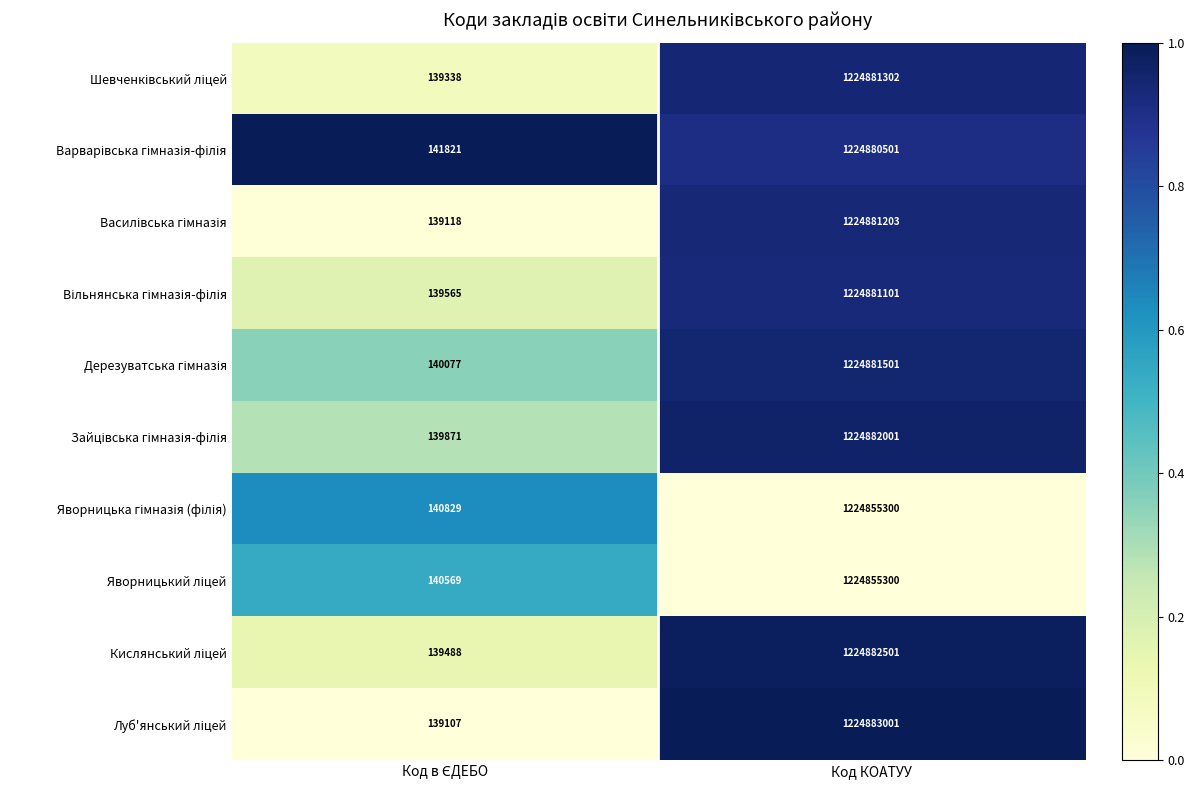

What is the greatest value displayed?

1224883001